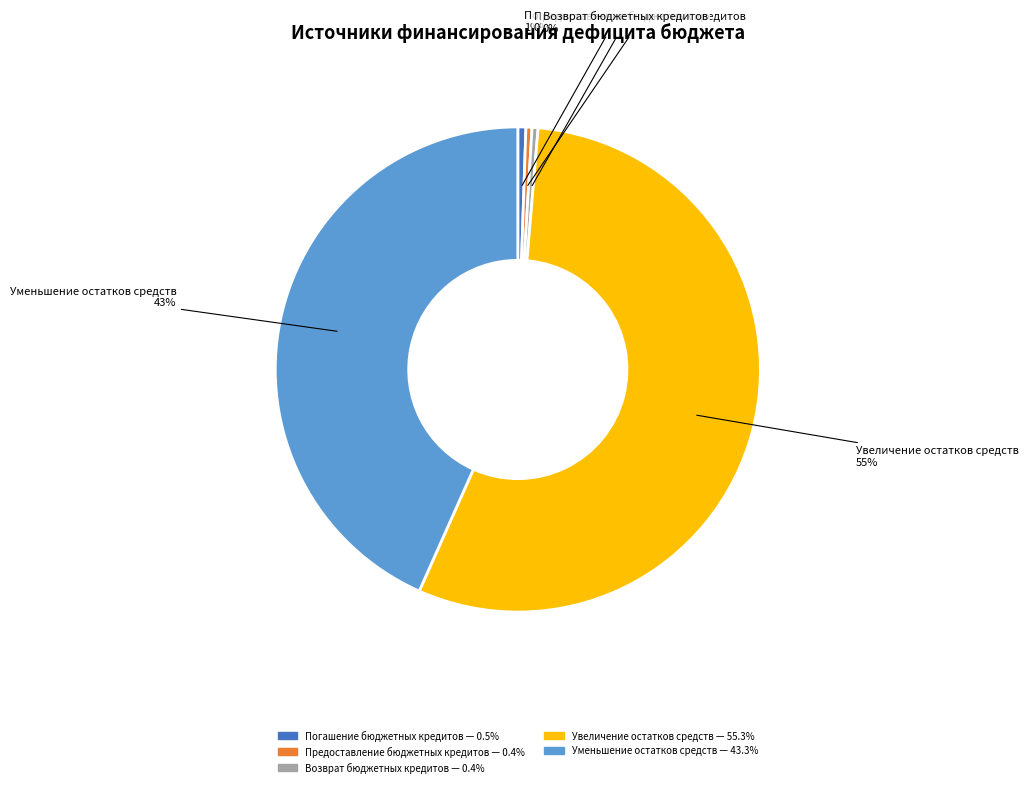

Combined, do Возврат бюджетных кредитов and Погашение бюджетных кредитов account for over 50%?

No